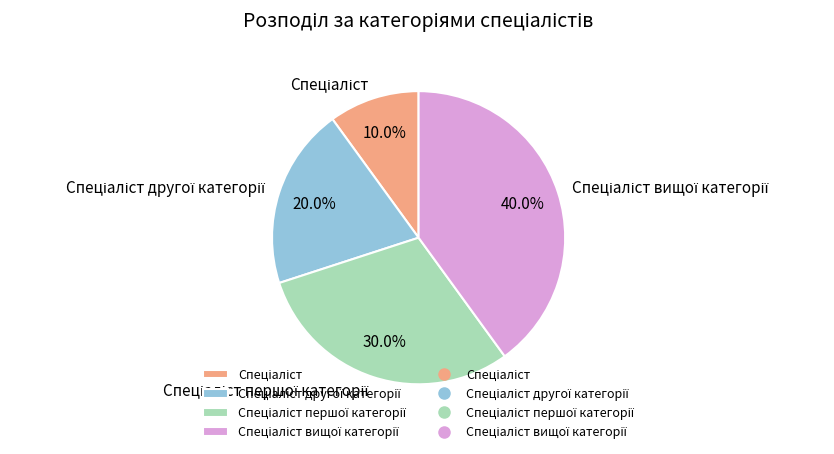

Is there a majority slice in this chart?

No